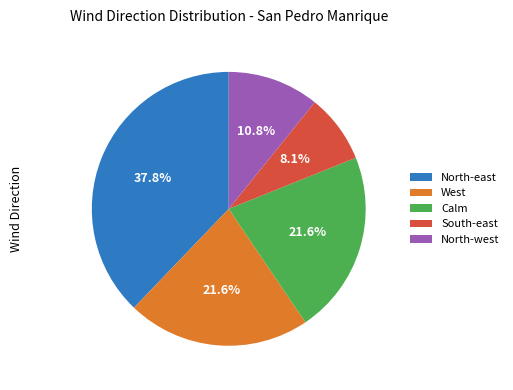

To the nearest percent, what is the average slice percentage?

20%